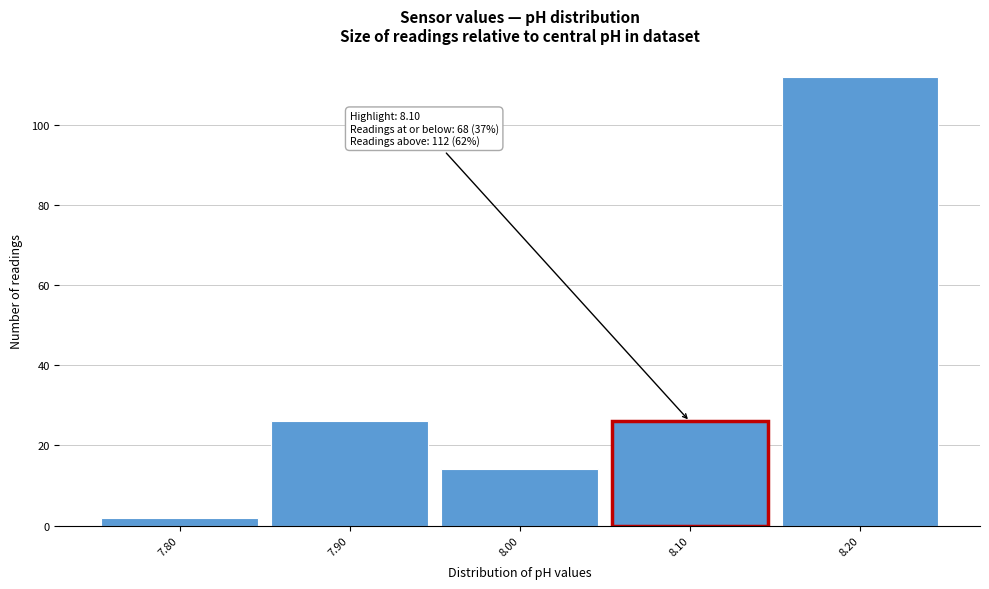

Which range on the x-axis has the tallest bar?

8.15 to 8.25